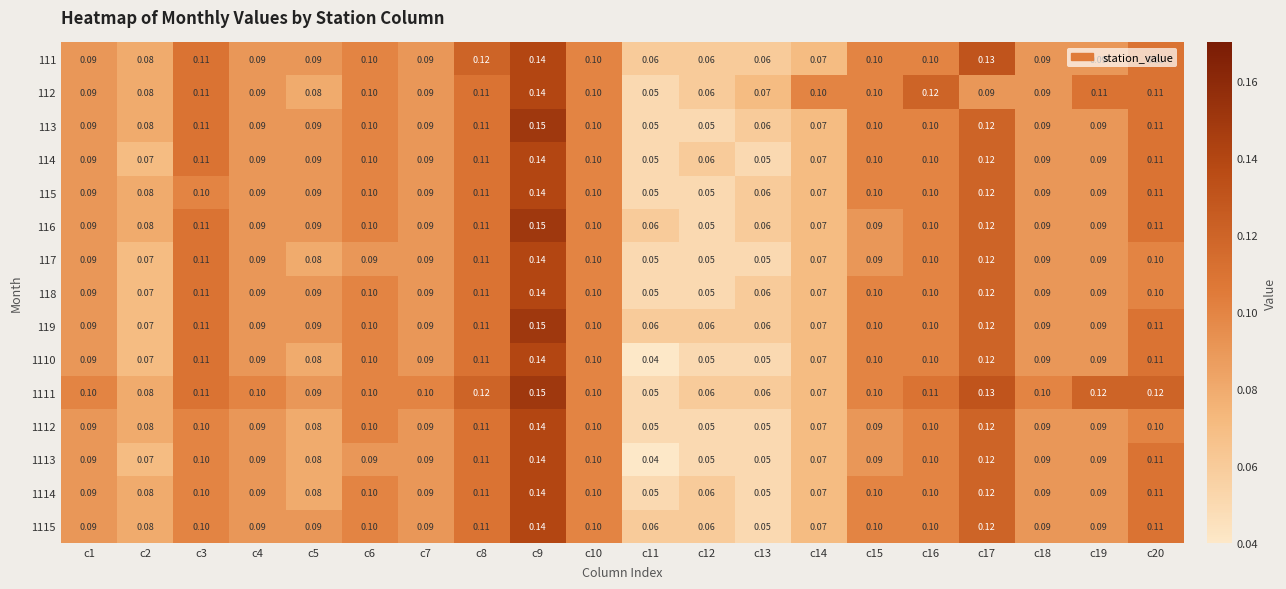

How many categories are shown in the chart?

20